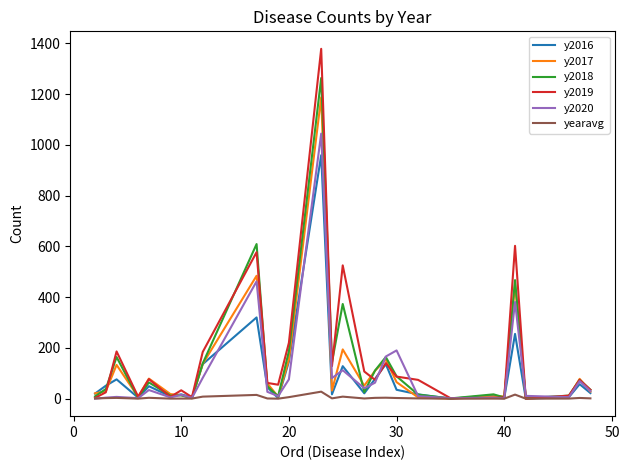

Which series has the widest spread of values?

y2019